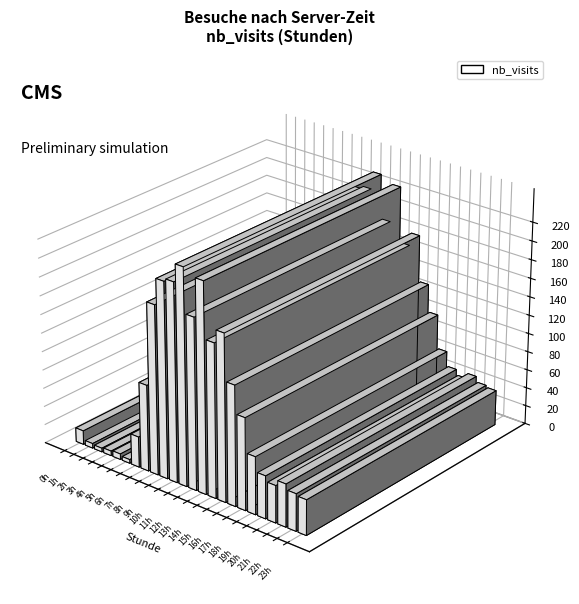

What is the change in value from 9h to 15h?

-31